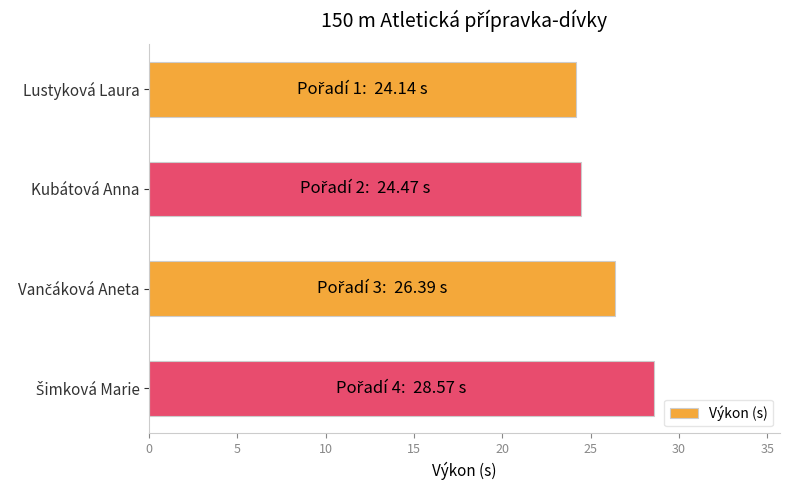

What is the greatest value displayed?

28.6